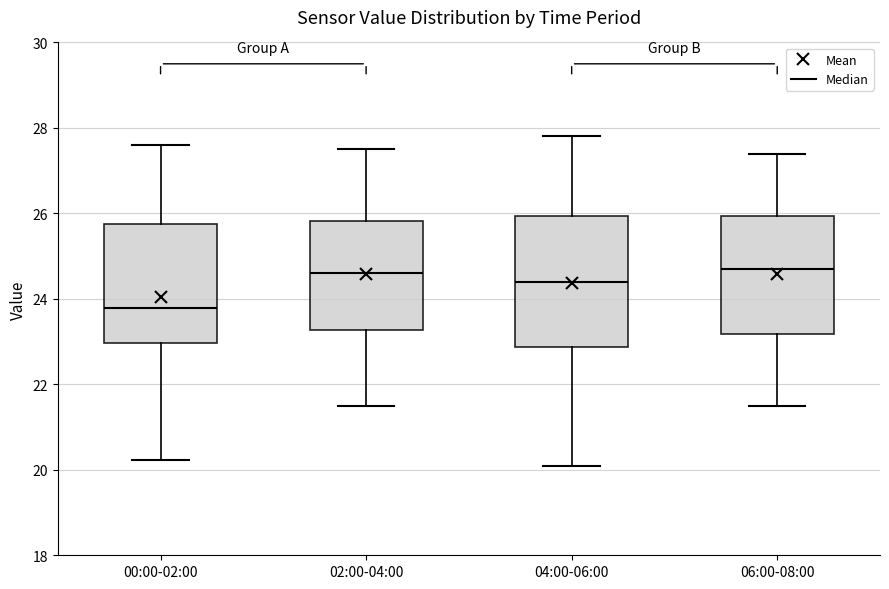

Reading left to right, transcribe this box plot: for each box, give where its median line is, the range the box spans, and where its two whiskers end, as read against the y-axis. The values are not printed on the chart, so give them approximately, as read against the axis.

00:00-02:00: median 23.8, box 23.0 to 25.8, whiskers 20.2 to 27.6
02:00-04:00: median 24.6, box 23.2 to 25.8, whiskers 21.6 to 27.6
04:00-06:00: median 24.4, box 22.8 to 26.0, whiskers 20.2 to 27.8
06:00-08:00: median 24.8, box 23.2 to 26.0, whiskers 21.6 to 27.4